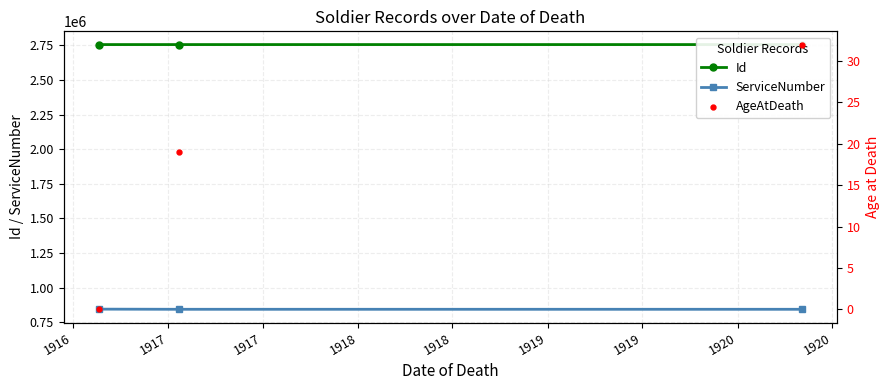

Which series has the largest total across all categories?

Id